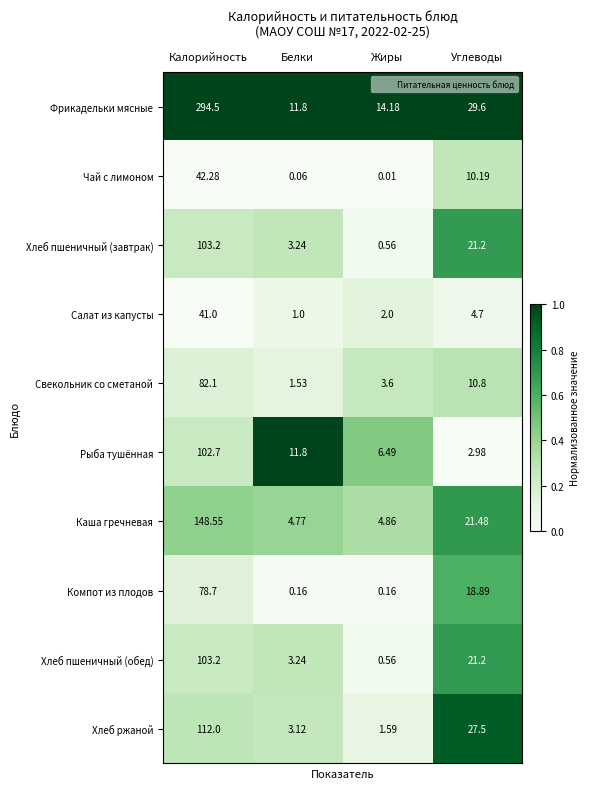

Which label corresponds to the smallest value in the chart?

Жиры